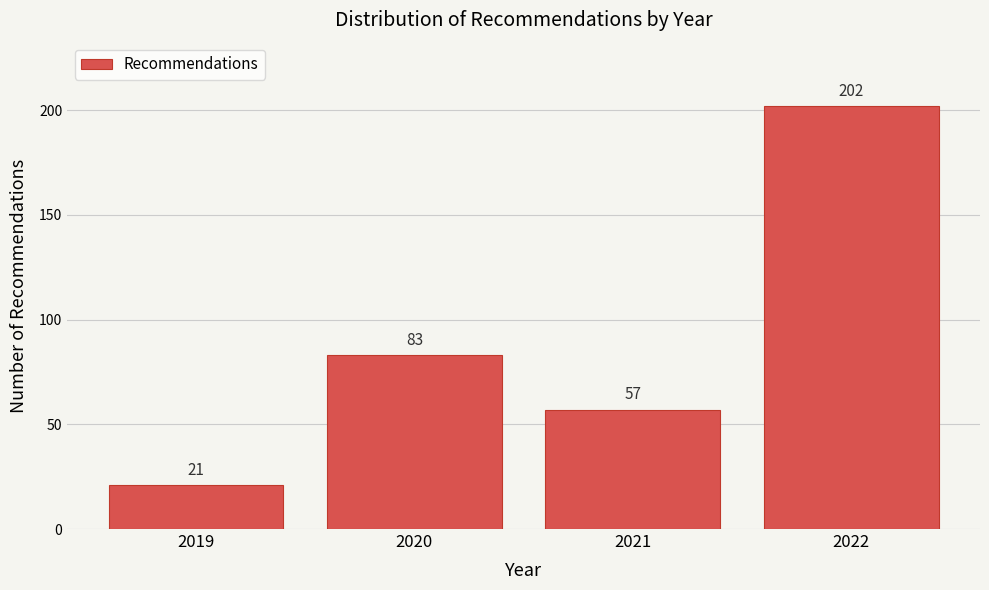

Reading left to right, extract all data points from this chart.

21	83	57	202